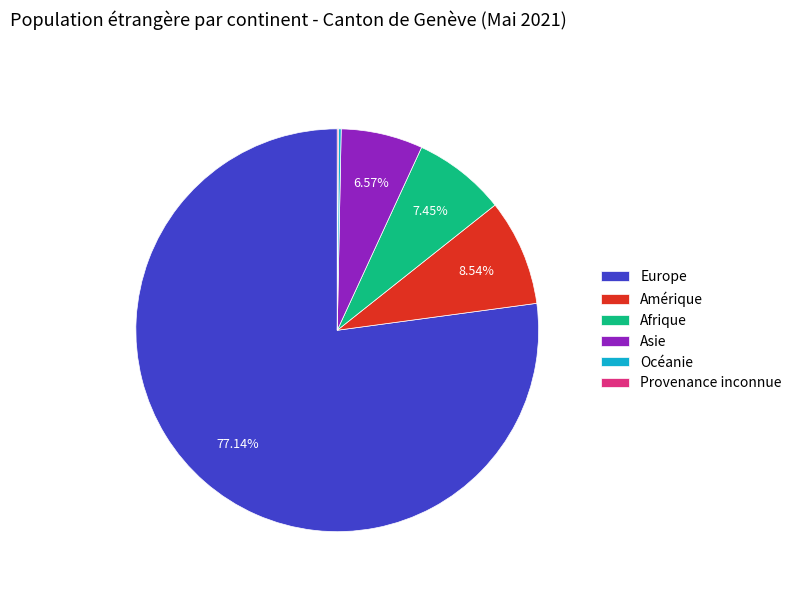

What is the largest slice in the pie chart?

Europe